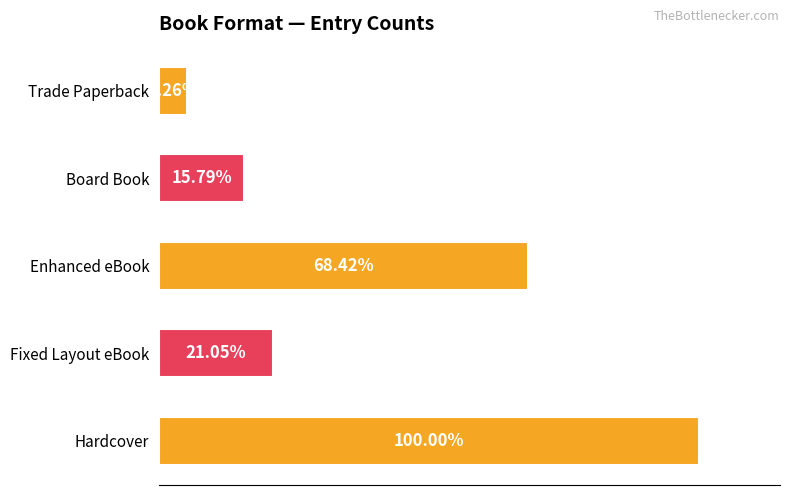

What is the smallest value displayed?

1